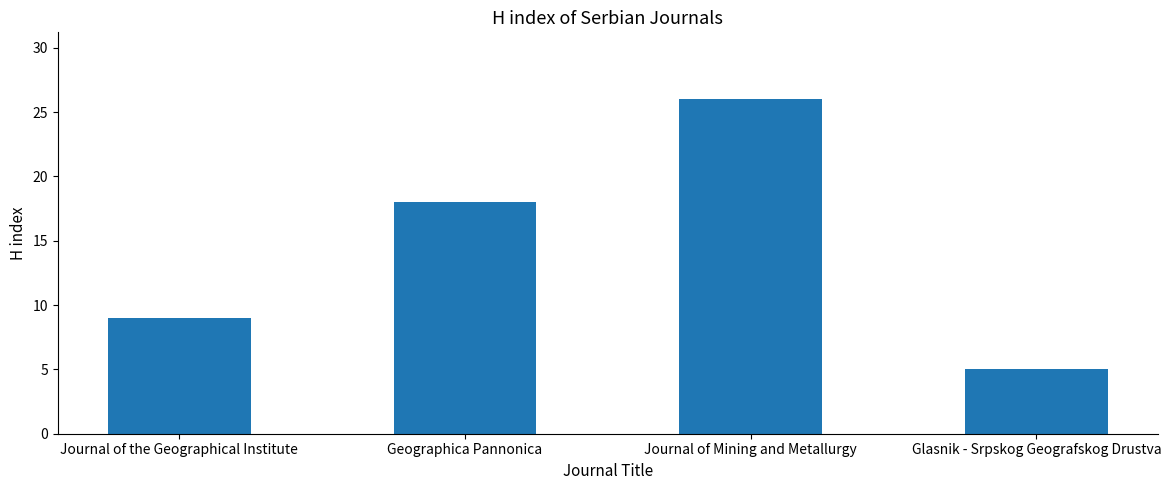

Reading left to right, extract all data points from this chart.

Journal of the Geographical Institute=9	Geographica Pannonica=18	Journal of Mining and Metallurgy=26	Glasnik - Srpskog Geografskog Drustva=5